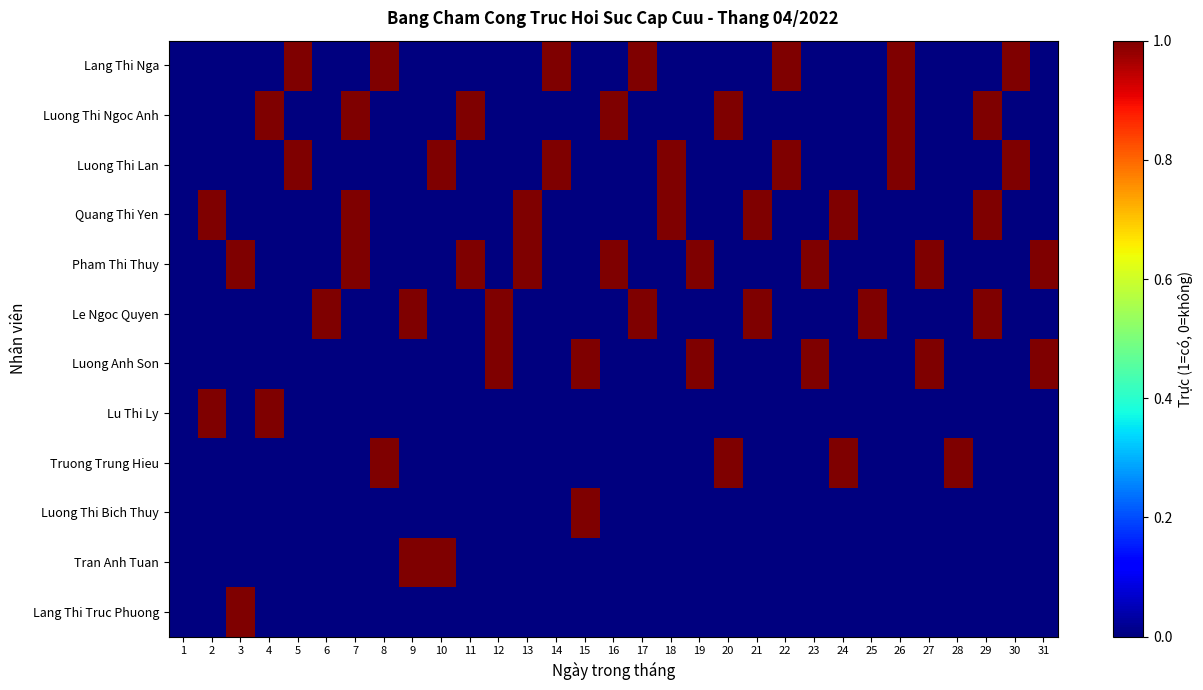

Reading left to right, extract all data points from this chart.

Lang Thi Nga: 1=0	2=0	3=0	4=0	5=1	6=0	7=0	8=1	9=0	10=0	11=0	12=0	13=0	14=1	15=0	16=0	17=1	18=0	19=0	20=0	21=0	22=1	23=0	24=0	25=0	26=1	27=0	28=0	29=0	30=1	31=0
Luong Thi Ngoc Anh: 1=0	2=0	3=0	4=1	5=0	6=0	7=1	8=0	9=0	10=0	11=1	12=0	13=0	14=0	15=0	16=1	17=0	18=0	19=0	20=1	21=0	22=0	23=0	24=0	25=0	26=1	27=0	28=0	29=1	30=0	31=0
Luong Thi Lan: 1=0	2=0	3=0	4=0	5=1	6=0	7=0	8=0	9=0	10=1	11=0	12=0	13=0	14=1	15=0	16=0	17=0	18=1	19=0	20=0	21=0	22=1	23=0	24=0	25=0	26=1	27=0	28=0	29=0	30=1	31=0
Quang Thi Yen: 1=0	2=1	3=0	4=0	5=0	6=0	7=1	8=0	9=0	10=0	11=0	12=0	13=1	14=0	15=0	16=0	17=0	18=1	19=0	20=0	21=1	22=0	23=0	24=1	25=0	26=0	27=0	28=0	29=1	30=0	31=0
Pham Thi Thuy: 1=0	2=0	3=1	4=0	5=0	6=0	7=1	8=0	9=0	10=0	11=1	12=0	13=1	14=0	15=0	16=1	17=0	18=0	19=1	20=0	21=0	22=0	23=1	24=0	25=0	26=0	27=1	28=0	29=0	30=0	31=1
Le Ngoc Quyen: 1=0	2=0	3=0	4=0	5=0	6=1	7=0	8=0	9=1	10=0	11=0	12=1	13=0	14=0	15=0	16=0	17=1	18=0	19=0	20=0	21=1	22=0	23=0	24=0	25=1	26=0	27=0	28=0	29=1	30=0	31=0
Luong Anh Son: 1=0	2=0	3=0	4=0	5=0	6=0	7=0	8=0	9=0	10=0	11=0	12=1	13=0	14=0	15=1	16=0	17=0	18=0	19=1	20=0	21=0	22=0	23=1	24=0	25=0	26=0	27=1	28=0	29=0	30=0	31=1
Lu Thi Ly: 1=0	2=1	3=0	4=1	5=0	6=0	7=0	8=0	9=0	10=0	11=0	12=0	13=0	14=0	15=0	16=0	17=0	18=0	19=0	20=0	21=0	22=0	23=0	24=0	25=0	26=0	27=0	28=0	29=0	30=0	31=0
Truong Trung Hieu: 1=0	2=0	3=0	4=0	5=0	6=0	7=0	8=1	9=0	10=0	11=0	12=0	13=0	14=0	15=0	16=0	17=0	18=0	19=0	20=1	21=0	22=0	23=0	24=1	25=0	26=0	27=0	28=1	29=0	30=0	31=0
Luong Thi Bich Thuy: 1=0	2=0	3=0	4=0	5=0	6=0	7=0	8=0	9=0	10=0	11=0	12=0	13=0	14=0	15=1	16=0	17=0	18=0	19=0	20=0	21=0	22=0	23=0	24=0	25=0	26=0	27=0	28=0	29=0	30=0	31=0
Tran Anh Tuan: 1=0	2=0	3=0	4=0	5=0	6=0	7=0	8=0	9=1	10=1	11=0	12=0	13=0	14=0	15=0	16=0	17=0	18=0	19=0	20=0	21=0	22=0	23=0	24=0	25=0	26=0	27=0	28=0	29=0	30=0	31=0
Lang Thi Truc Phuong: 1=0	2=0	3=1	4=0	5=0	6=0	7=0	8=0	9=0	10=0	11=0	12=0	13=0	14=0	15=0	16=0	17=0	18=0	19=0	20=0	21=0	22=0	23=0	24=0	25=0	26=0	27=0	28=0	29=0	30=0	31=0